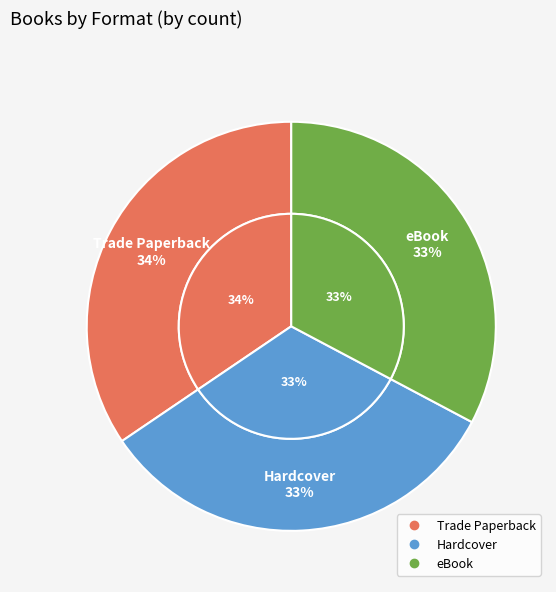

To the nearest percent, what is the average slice percentage?

33%